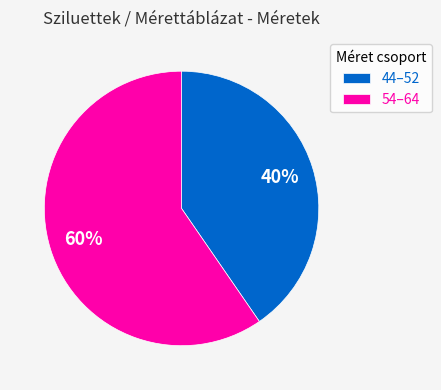

How many segments does this pie chart have?

2